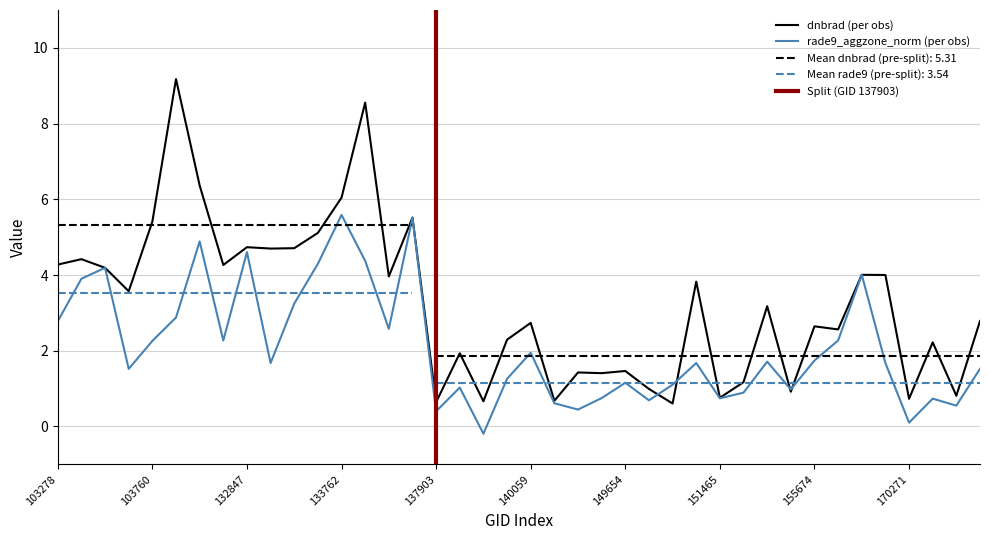

What is the difference between the maximum and minimum values in the rade9_aggzone_norm series?

5.8